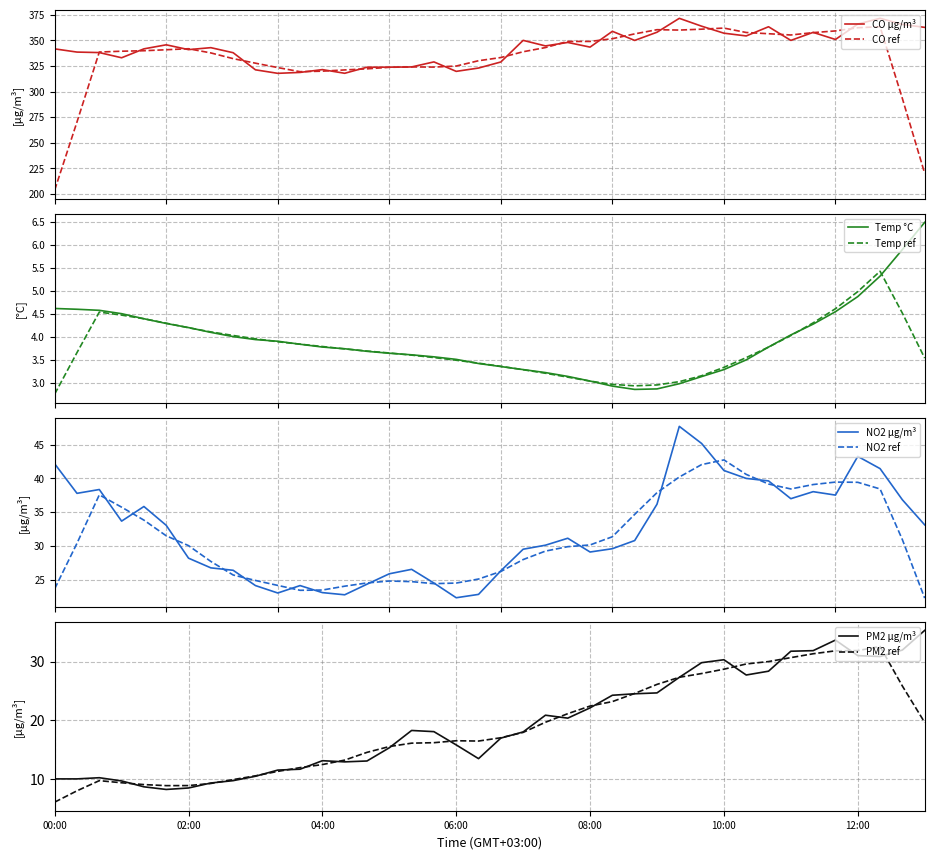

What position from the right is 04:00?

28